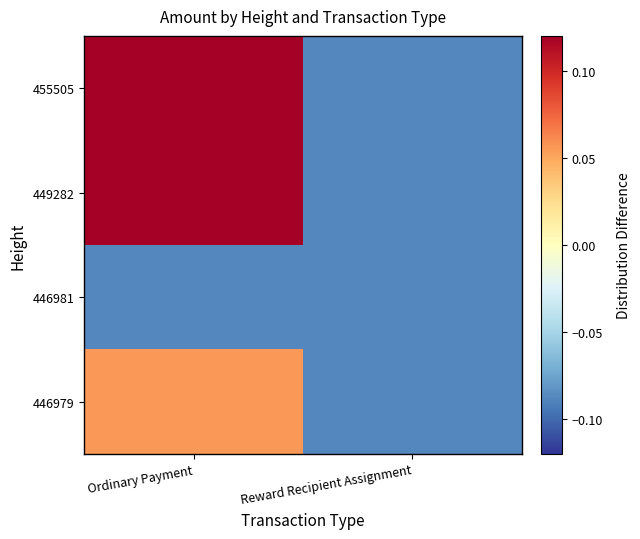

List the series in order of their peak value, highest first.

455505, 449282, 446979, 446981